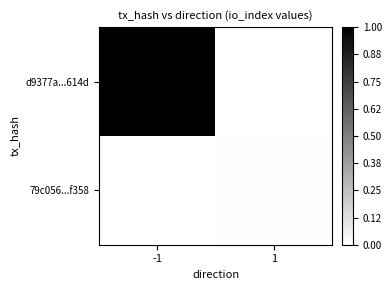

Reading left to right, extract all data points from this chart.

d9377a...614d: -1=1.0	1=0.0
79c056...f358: -1=0.0	1=0.0